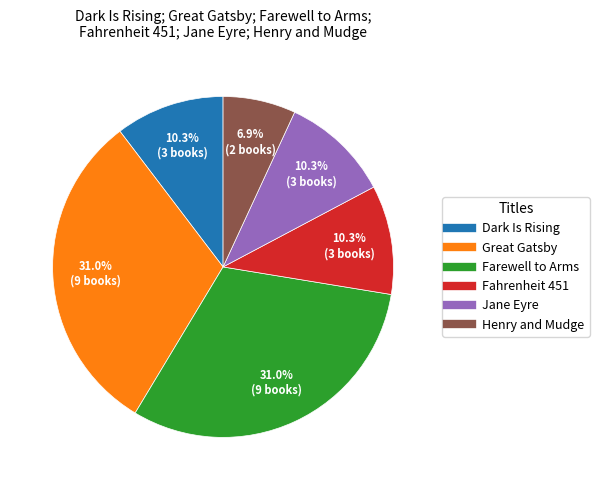

To the nearest percent, what portion does Fahrenheit 451 represent?

10%